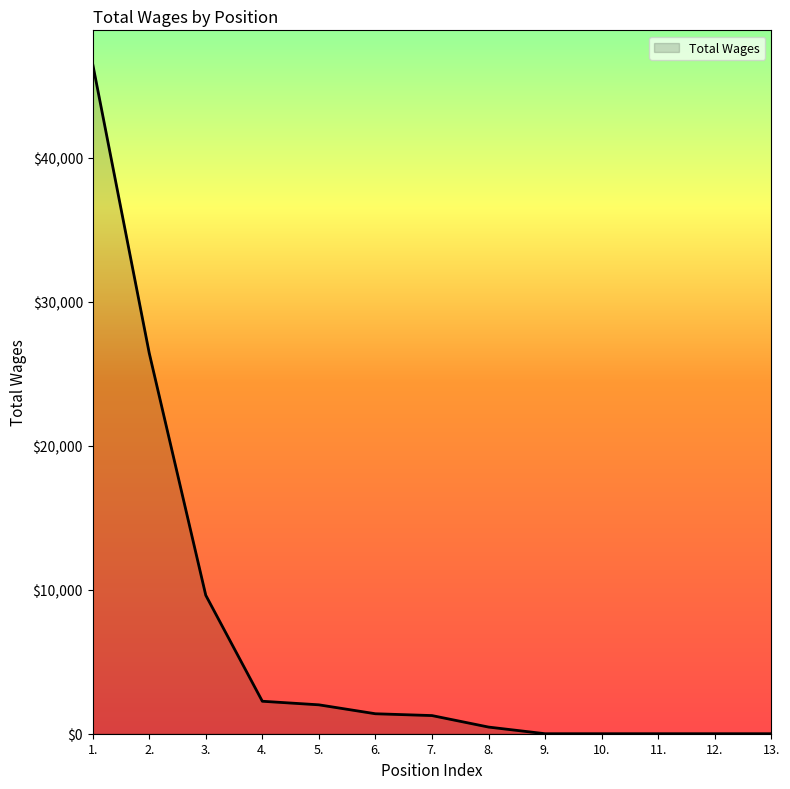

At which label does the data first exceed 1260?

1.